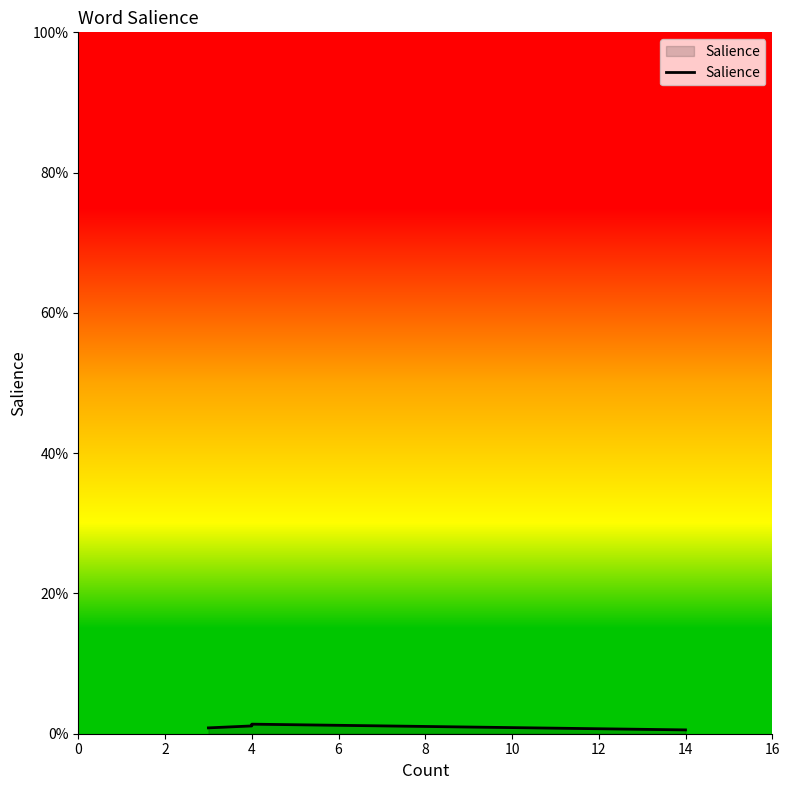

Is it true that the value at 12 is 0.0?

True